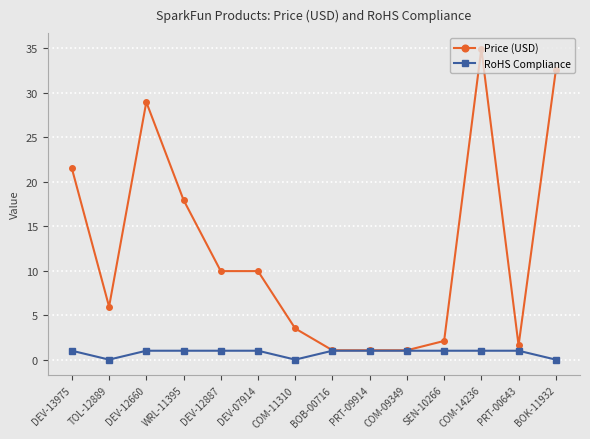

The value of RoHS Compliance at PRT-09914 is 1.0. True or false?

True